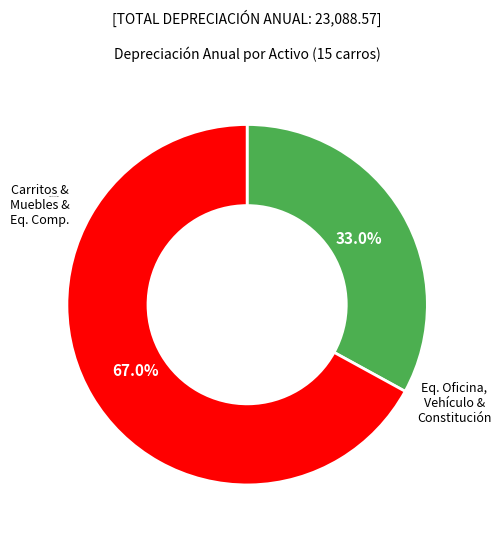

Does any single category account for the majority?

Yes